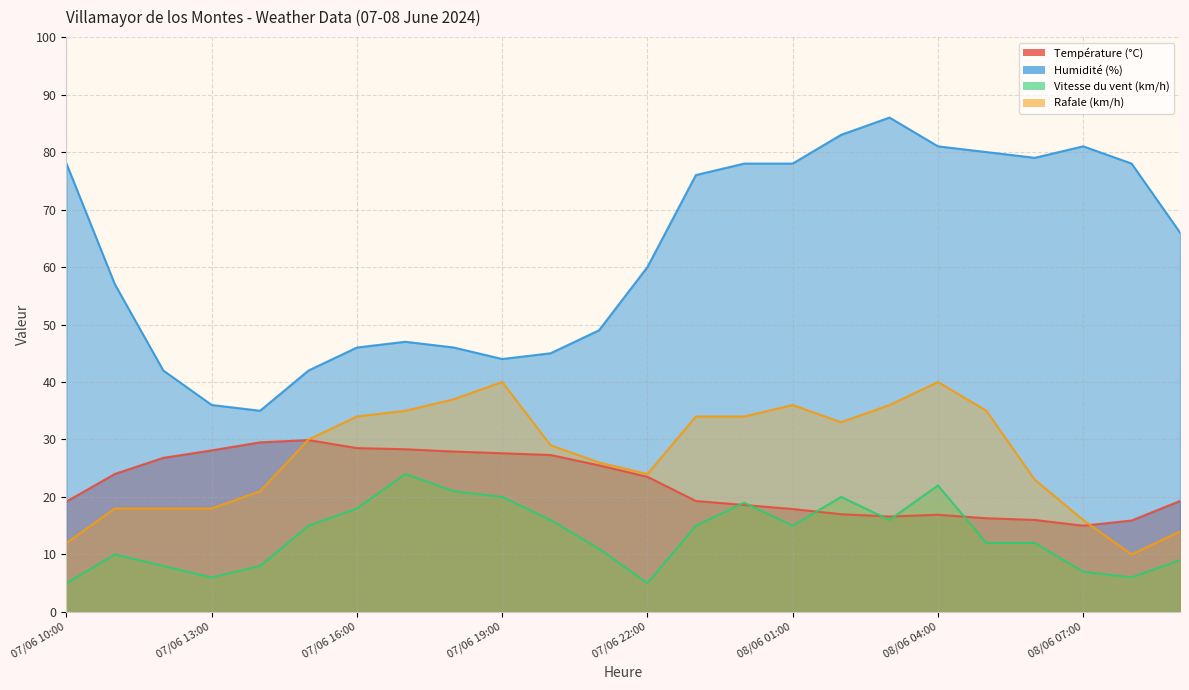

Which category has the highest value in the Rafale (km/h) series?

07/06 19:00